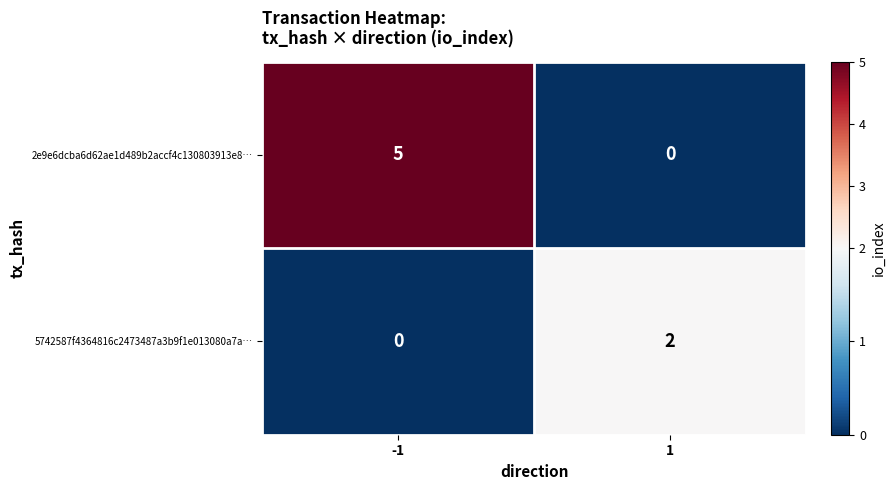

Read the 2e9e6dcba6d62ae1d489b2accf4c130803913e8… value at -1.

5